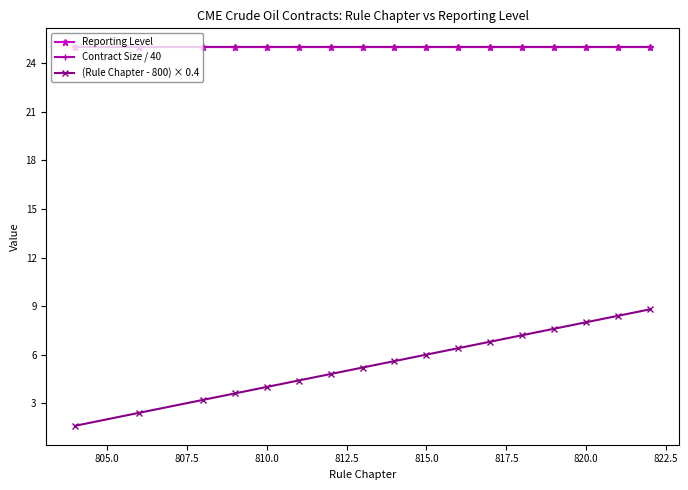

Is this an area chart (filled region under the line)?

No